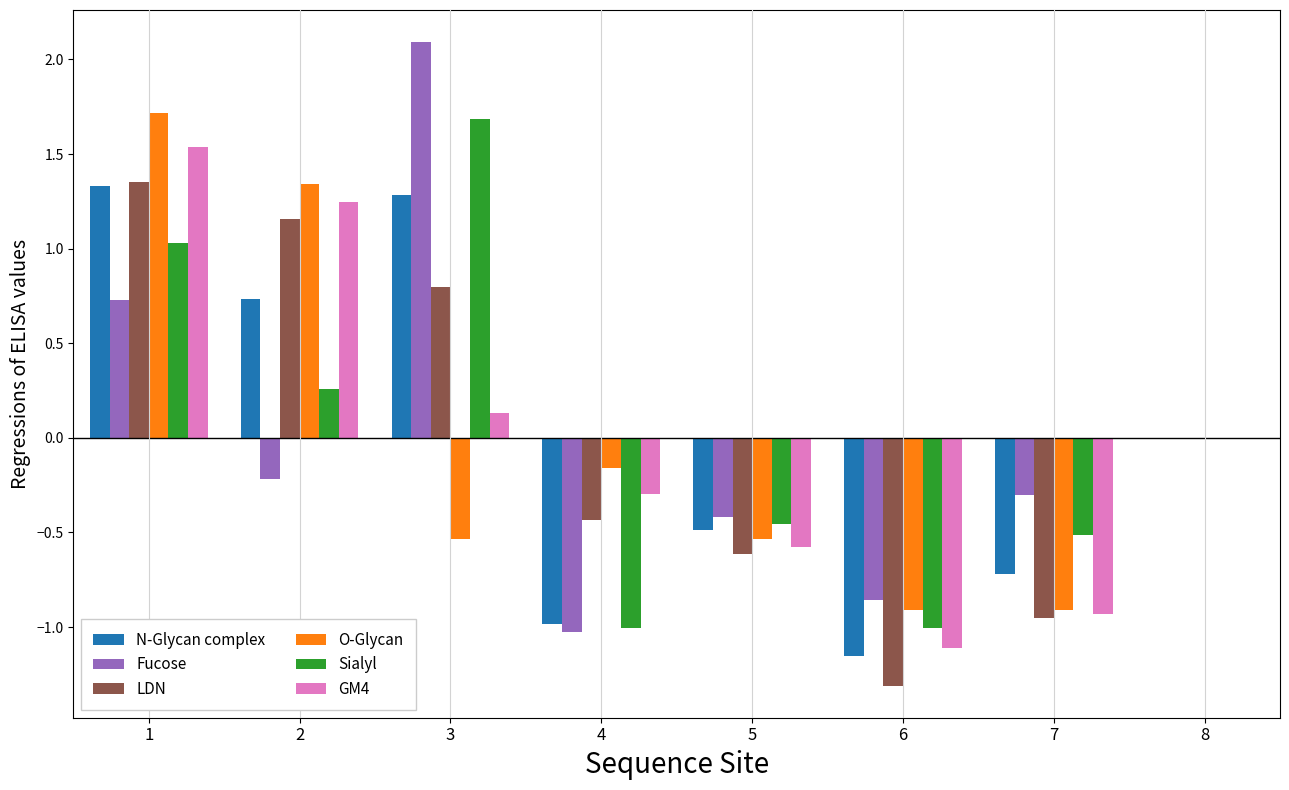

How many negative values does the LDN series have?

4